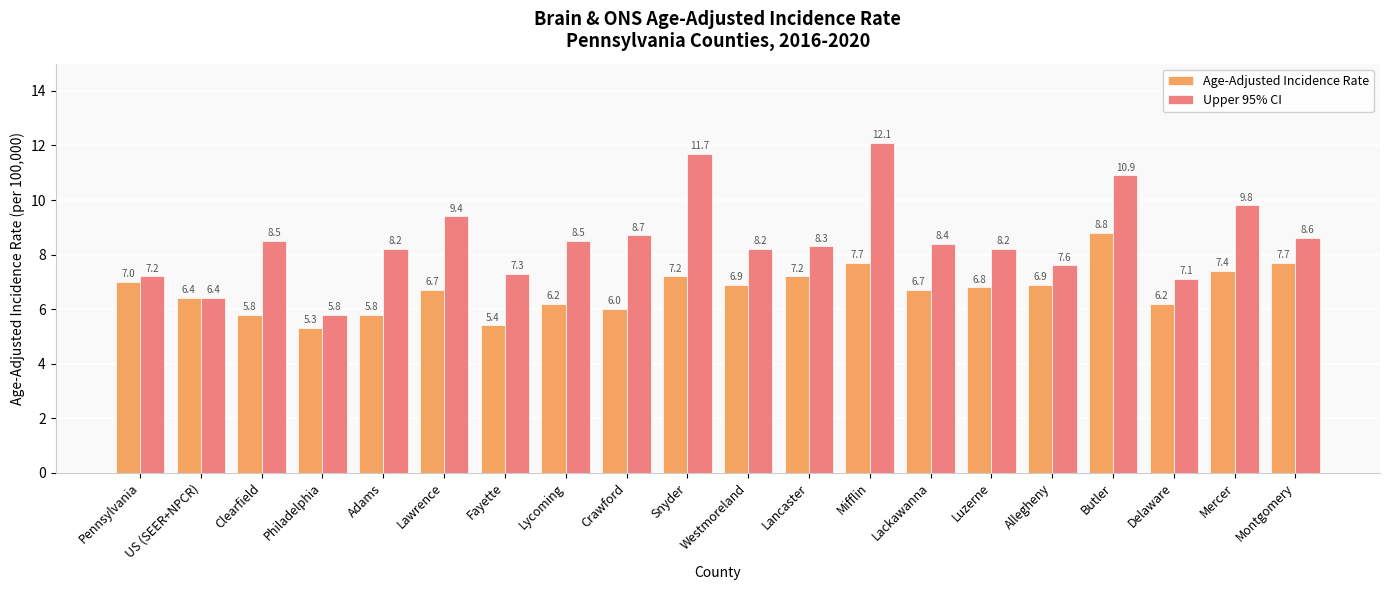

How many groups of bars are there?

20